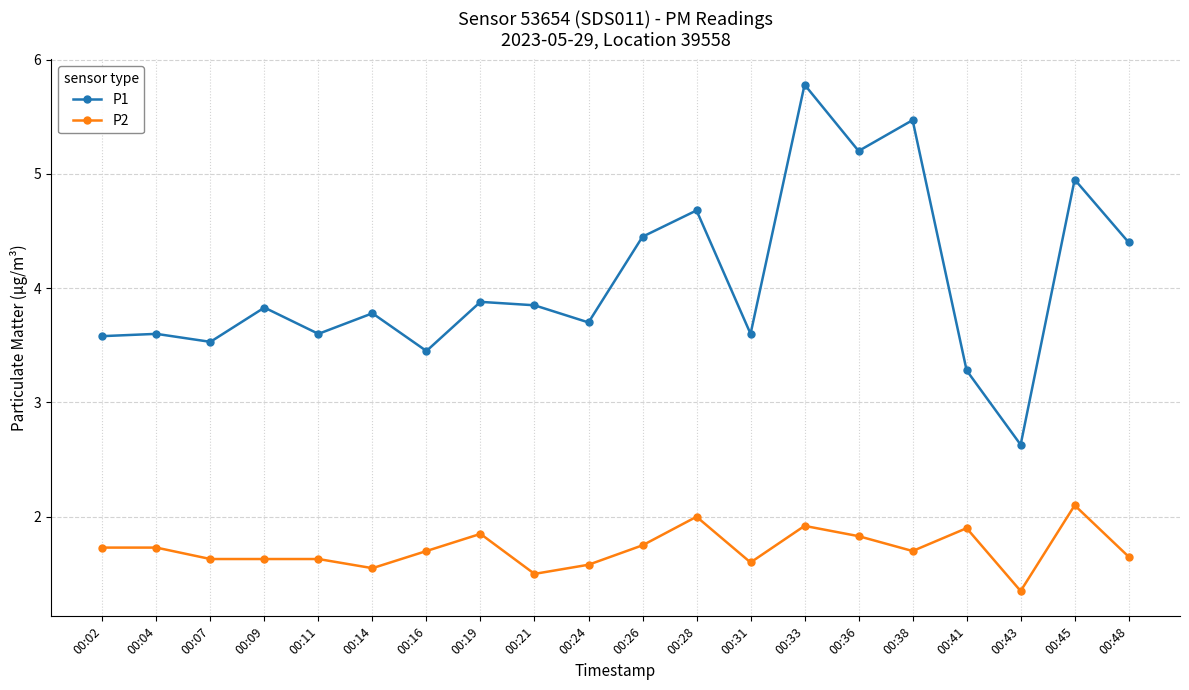

At which label is P2 closest to 1?

00:43